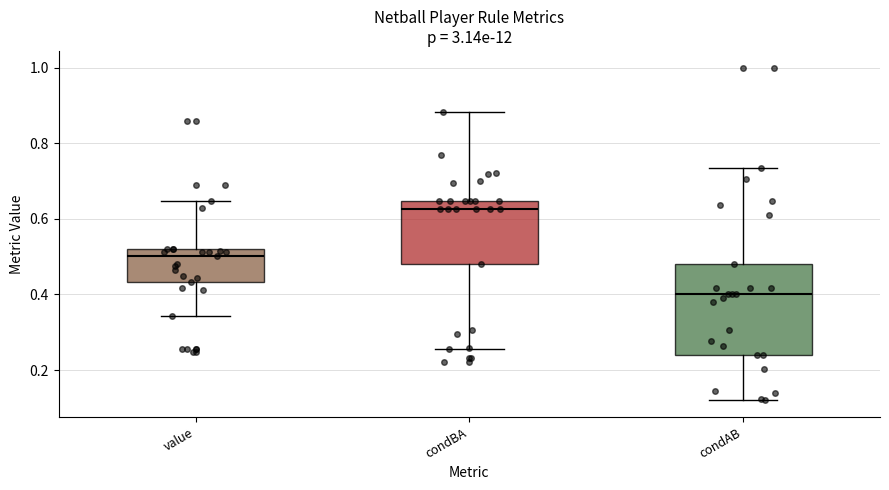

Reading left to right, transcribe this box plot: for each box, give where its median line is, the range the box spans, and where its two whiskers end, as read against the y-axis. The values are not printed on the chart, so give them approximately, as read against the axis.

value: median 0.50, box 0.44 to 0.52, whiskers 0.34 to 0.64
condBA: median 0.62, box 0.48 to 0.64, whiskers 0.26 to 0.88
condAB: median 0.40, box 0.24 to 0.48, whiskers 0.12 to 0.74